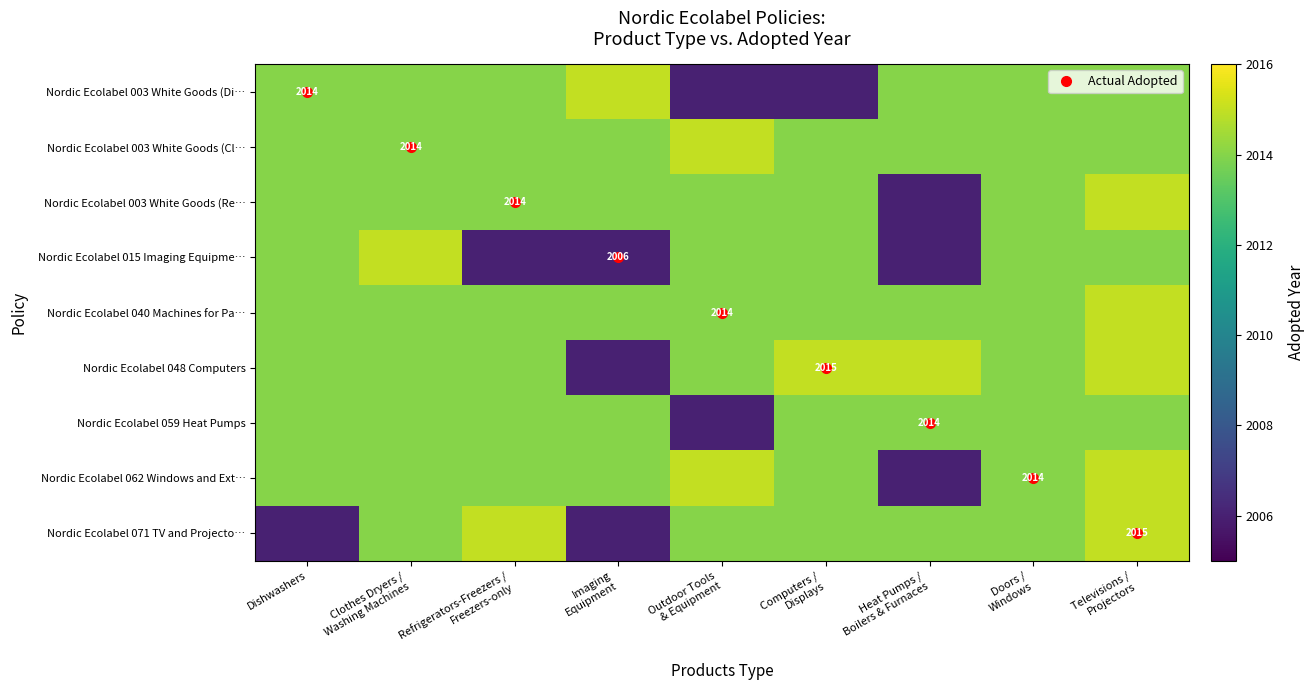

How many values in the Nordic Ecolabel 015 Imaging Equipme… series exceed 2014?

1